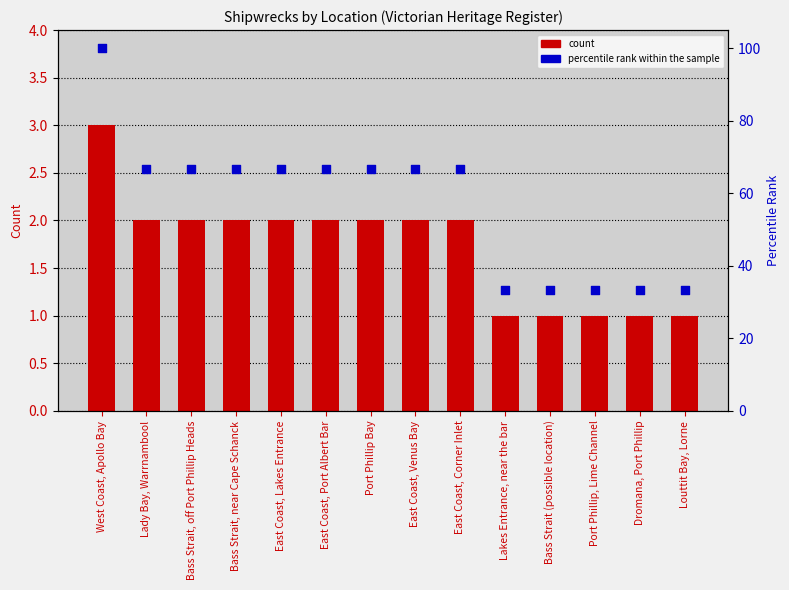

At how many categories does at least one series exceed 74?

1